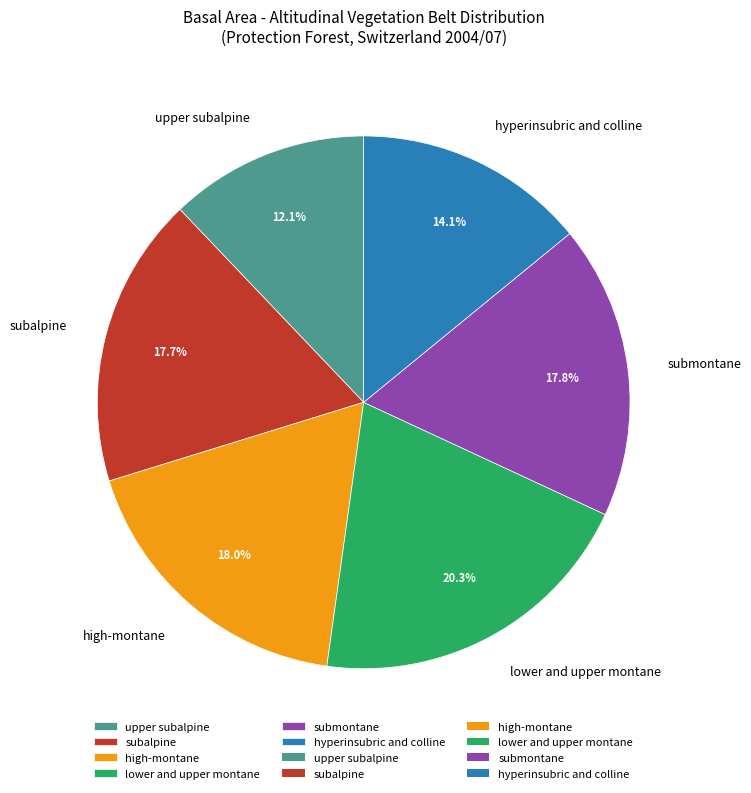

To the nearest percent, what percentage of the pie is subalpine?

18%